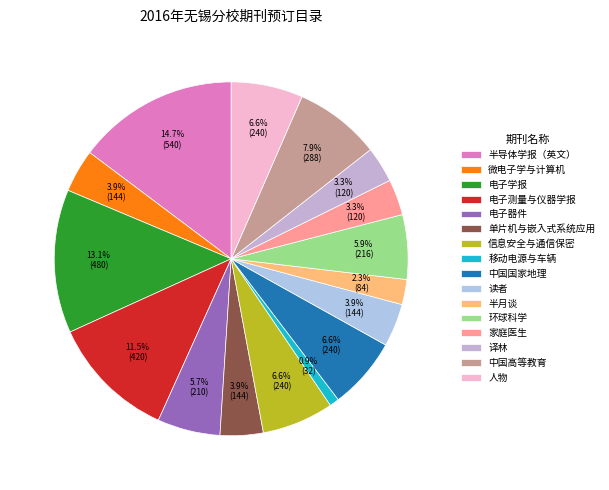

To the nearest percent, what is the difference between the 中国高等教育 and 人物 slice percentages?

1%